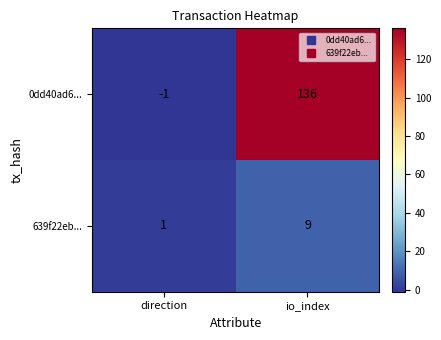

Count the number of data series in this chart.

2